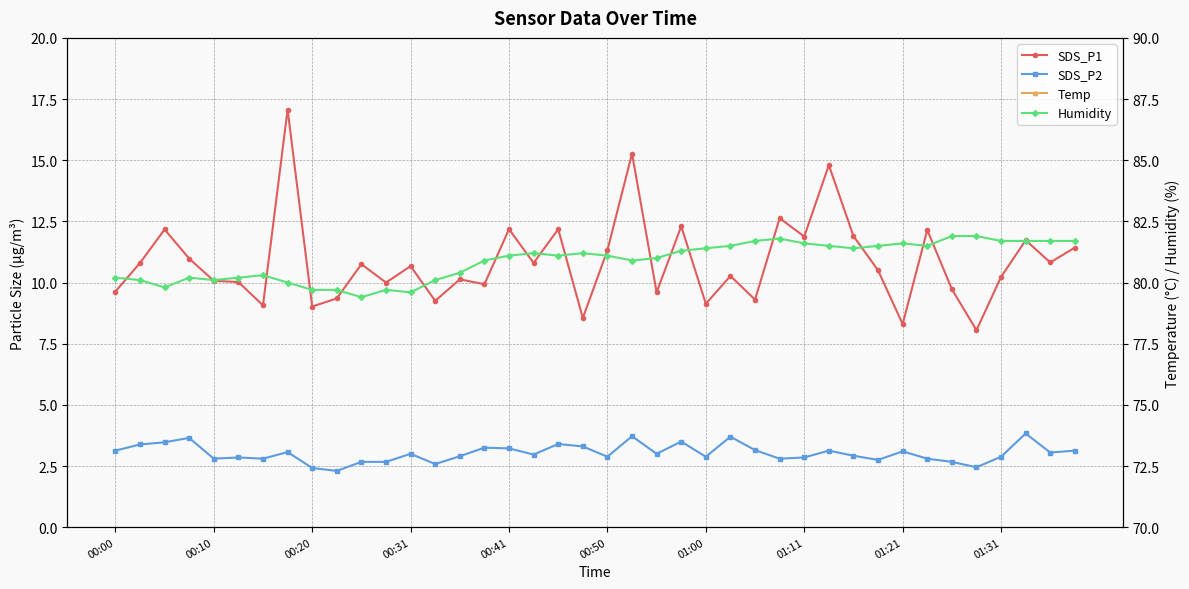

What value does the Humidity series have at 33?

81.5